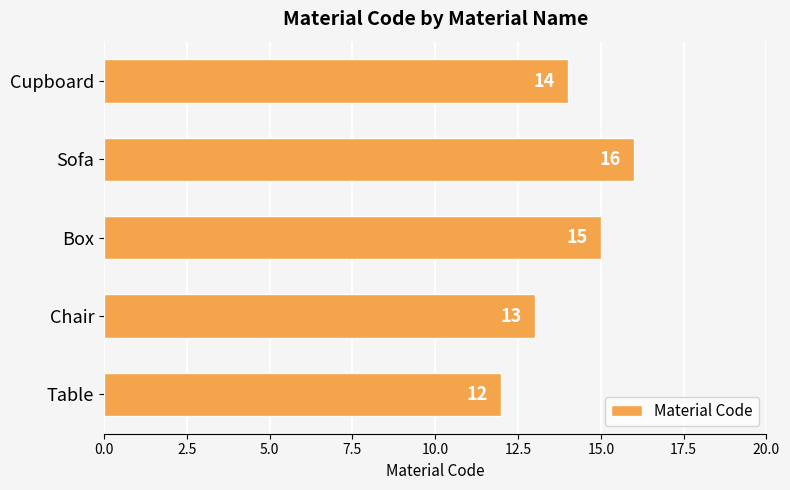

The value at Chair is 17. True or false?

False